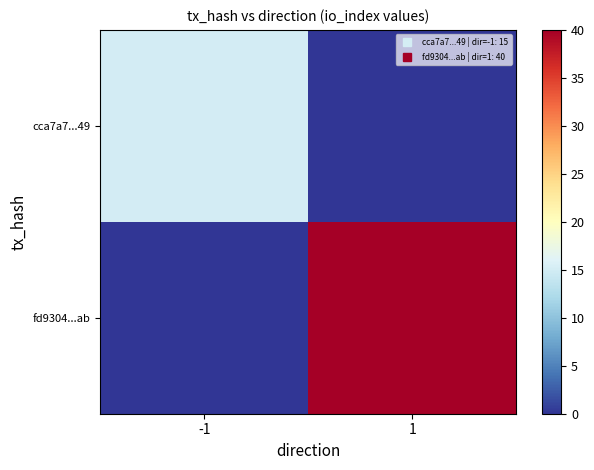

At 1, list the series in order from smallest to largest.

cca7a7...49, fd9304...ab